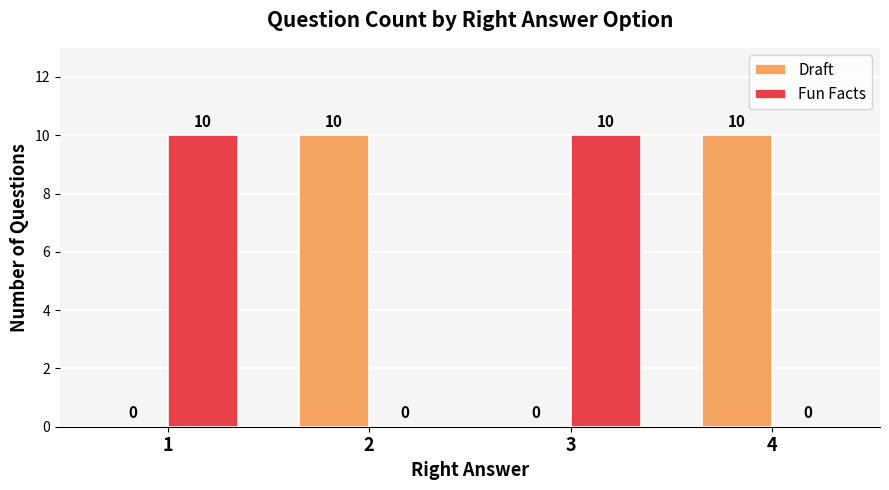

What is the total value across all series at 2?

10